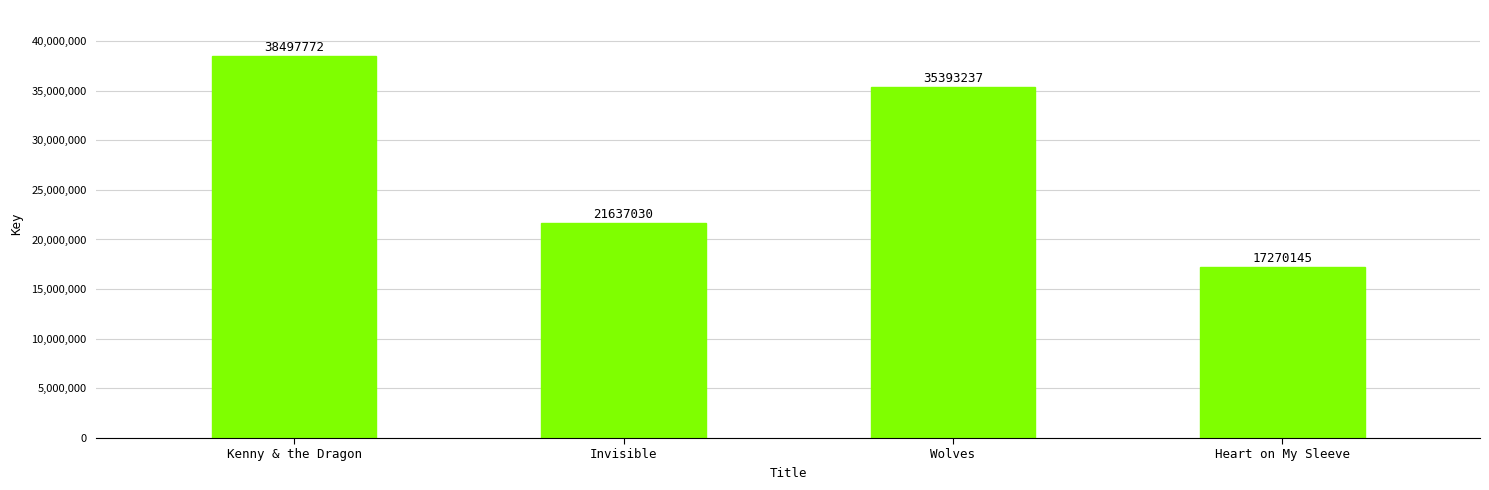

What is the maximum value shown in the chart?

38497772